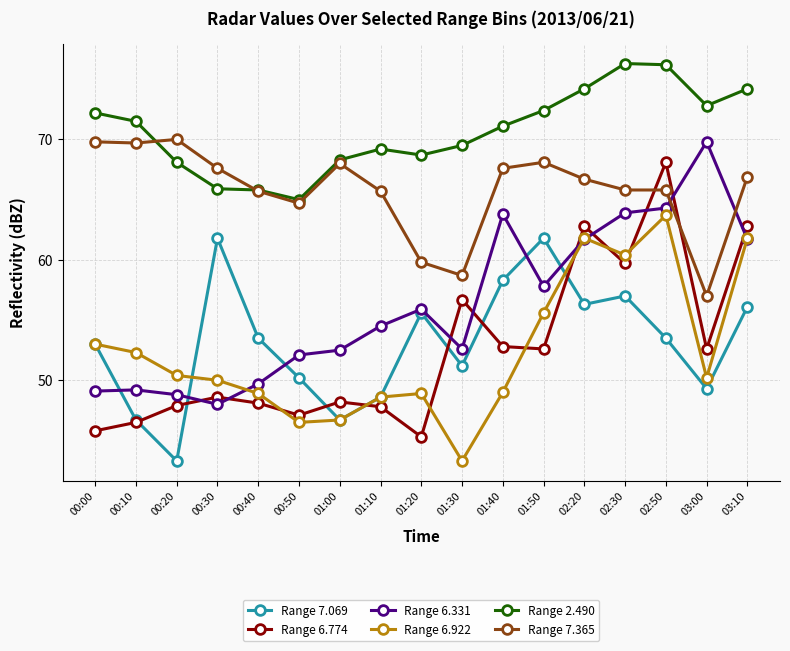

True or false: Range 7.365 has a value of 90.3 at 03:00.

False